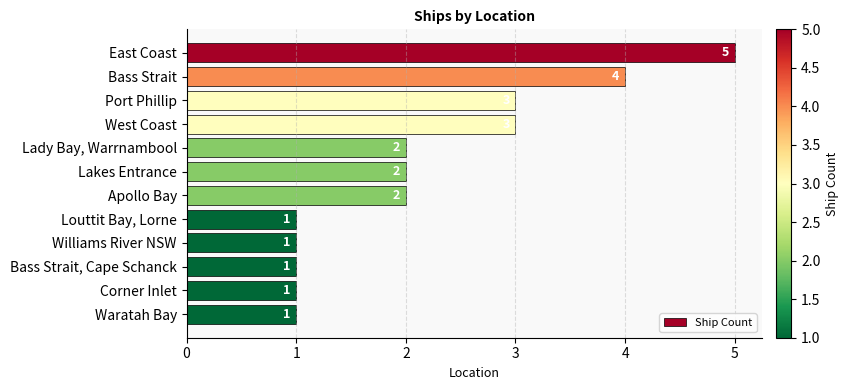

Reading top to bottom, extract all data points from this chart.

5	4	3	3	2	2	2	1	1	1	1	1